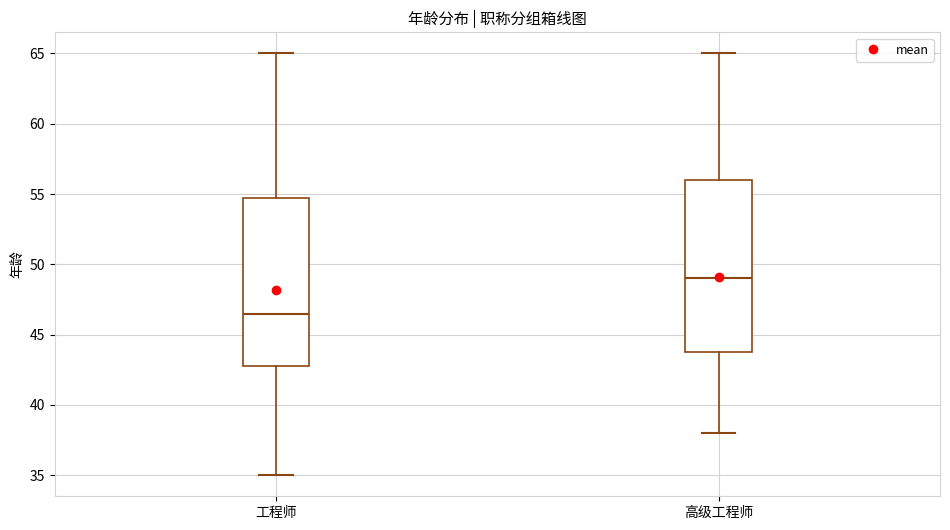

Which box has the lowest median line?

工程师